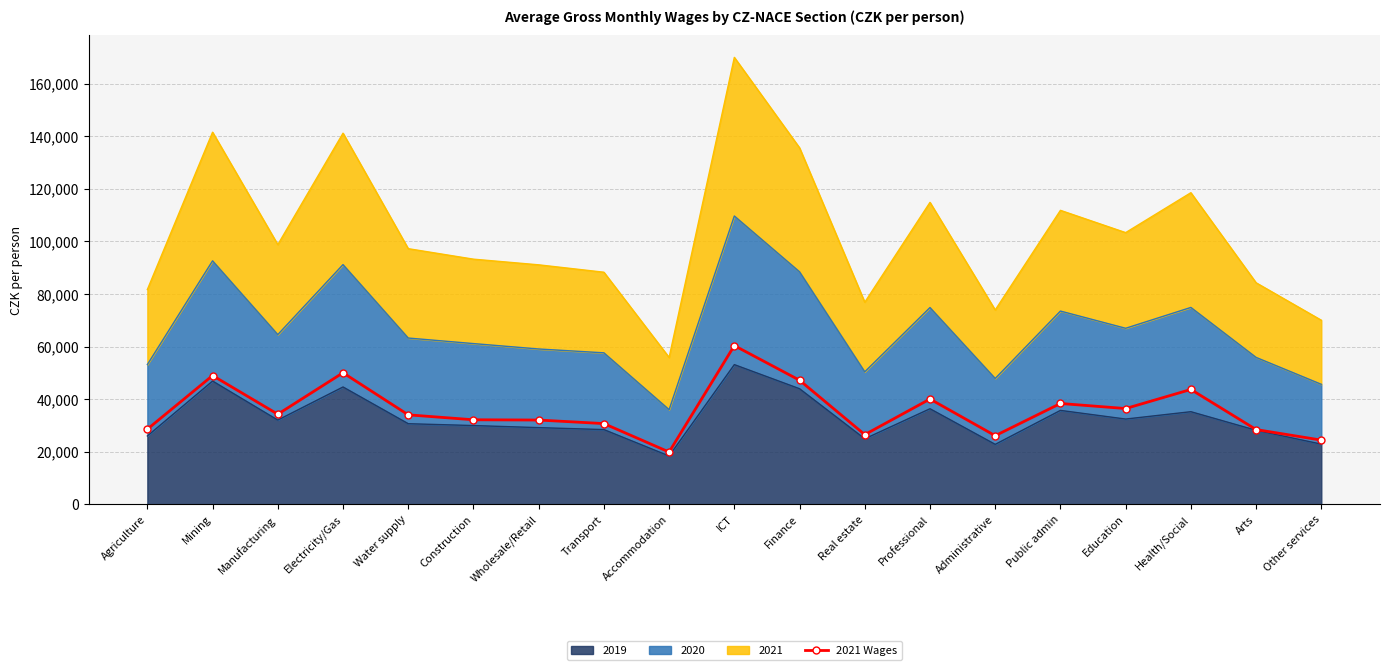

Reading left to right, list all the values displayed in this chart.

Agriculture=28539	Mining=48949	Manufacturing=34233	Electricity/Gas=50007	Water supply=34001	Construction=32122	Wholesale/Retail=32022	Transport=30670	Accommodation=19849	ICT=60345	Finance=47168	Real estate=26470	Professional=40016	Administrative=26058	Public admin=38322	Education=36397	Health/Social=43655	Arts=28402	Other services=24385